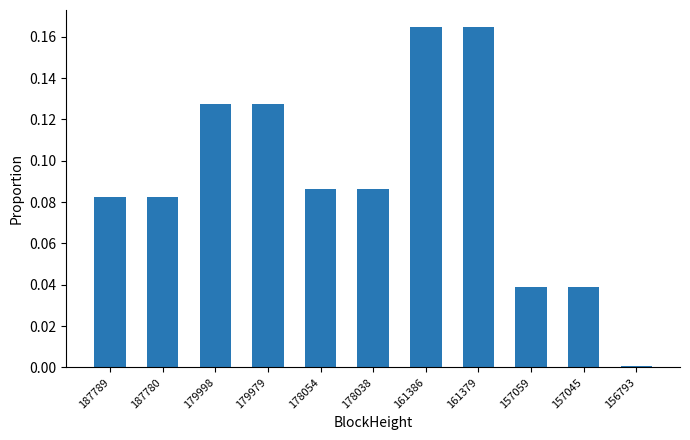

What is the sum of all values?

1.0